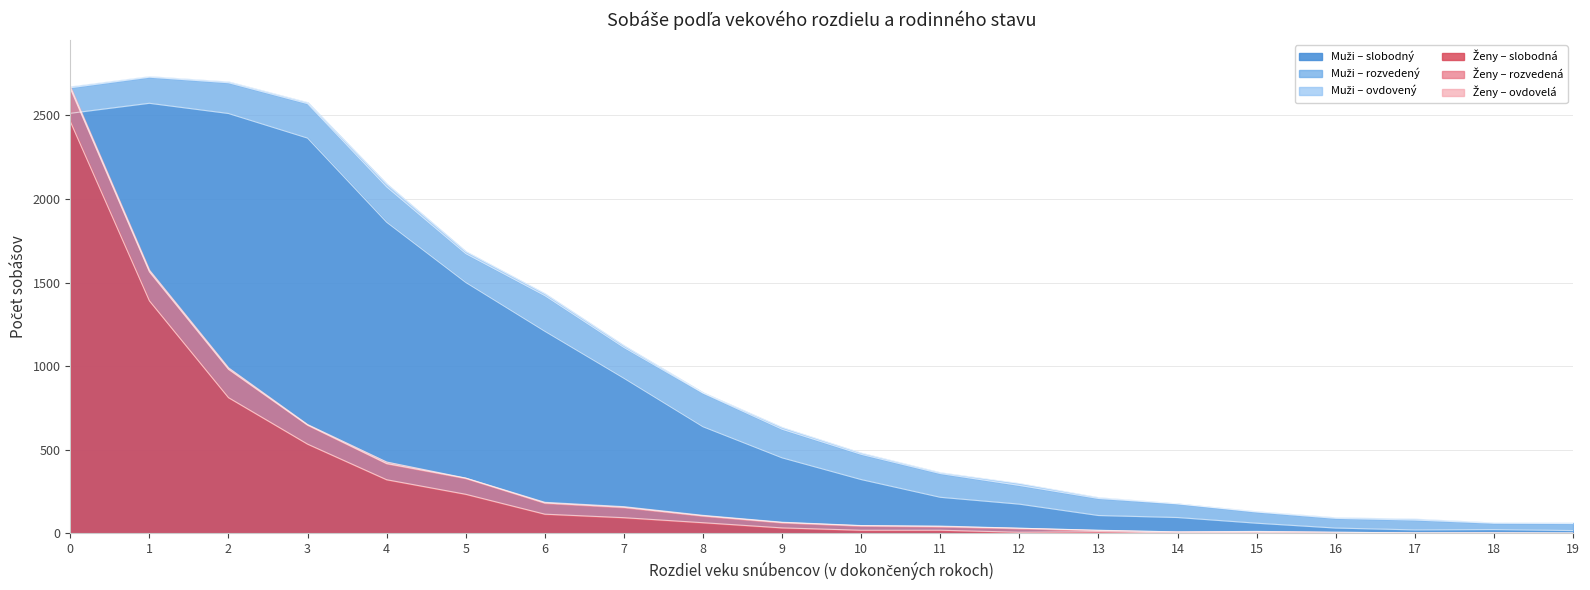

True or false: ovdoveny and slobodny cross at least once.

False